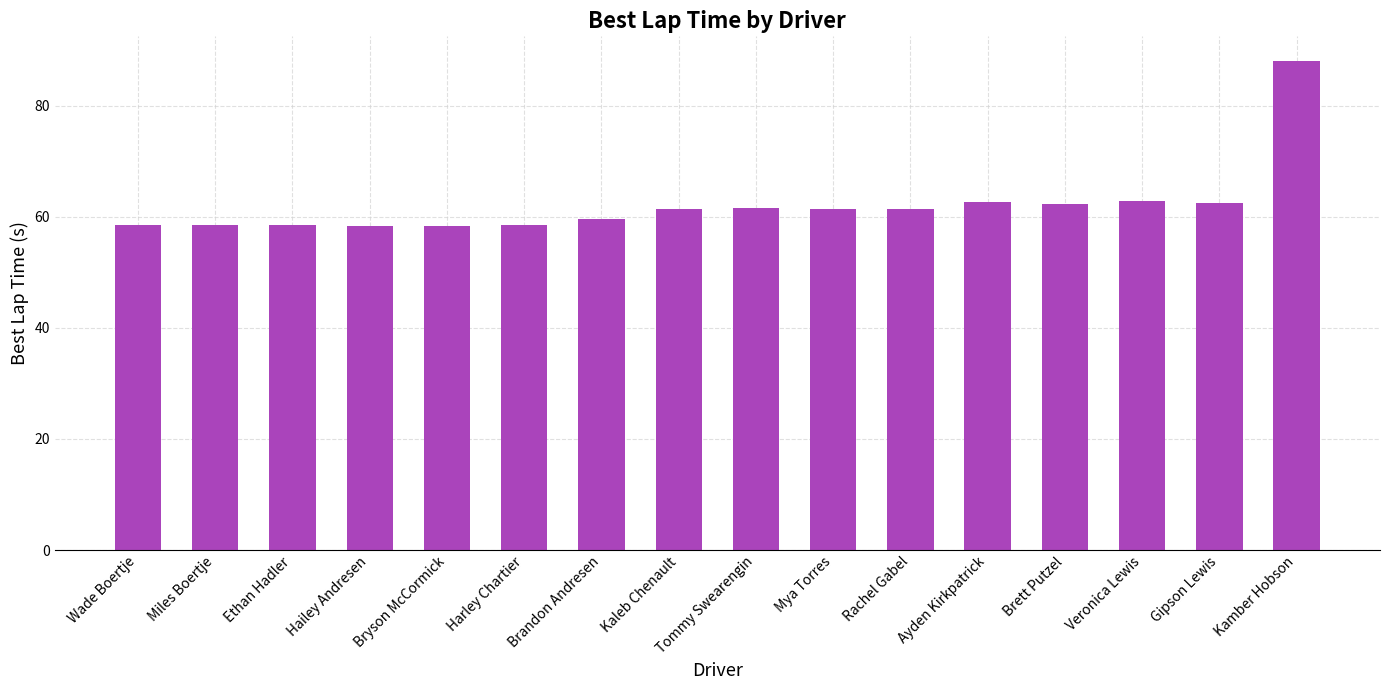

Does the chart contain stacked bars?

No